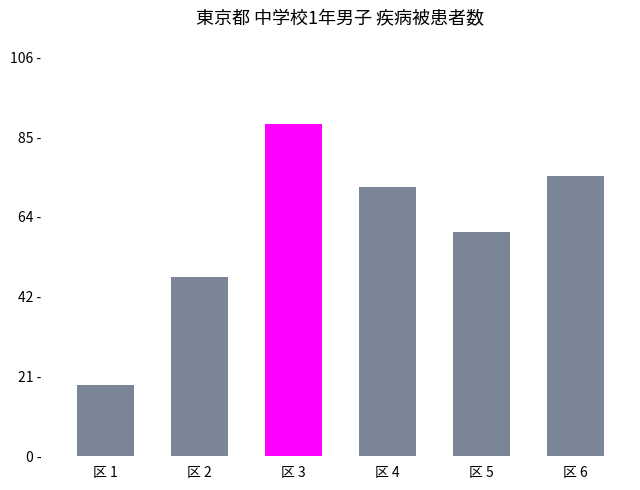

Does the chart contain any negative values?

No